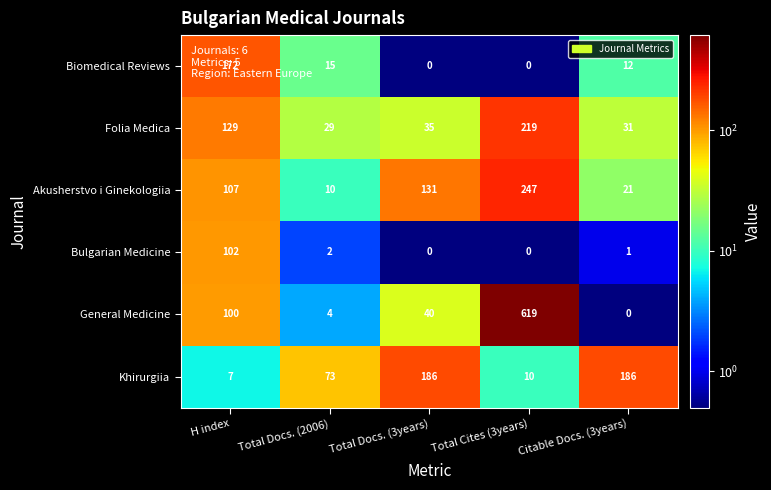

What is the smallest value displayed?

0